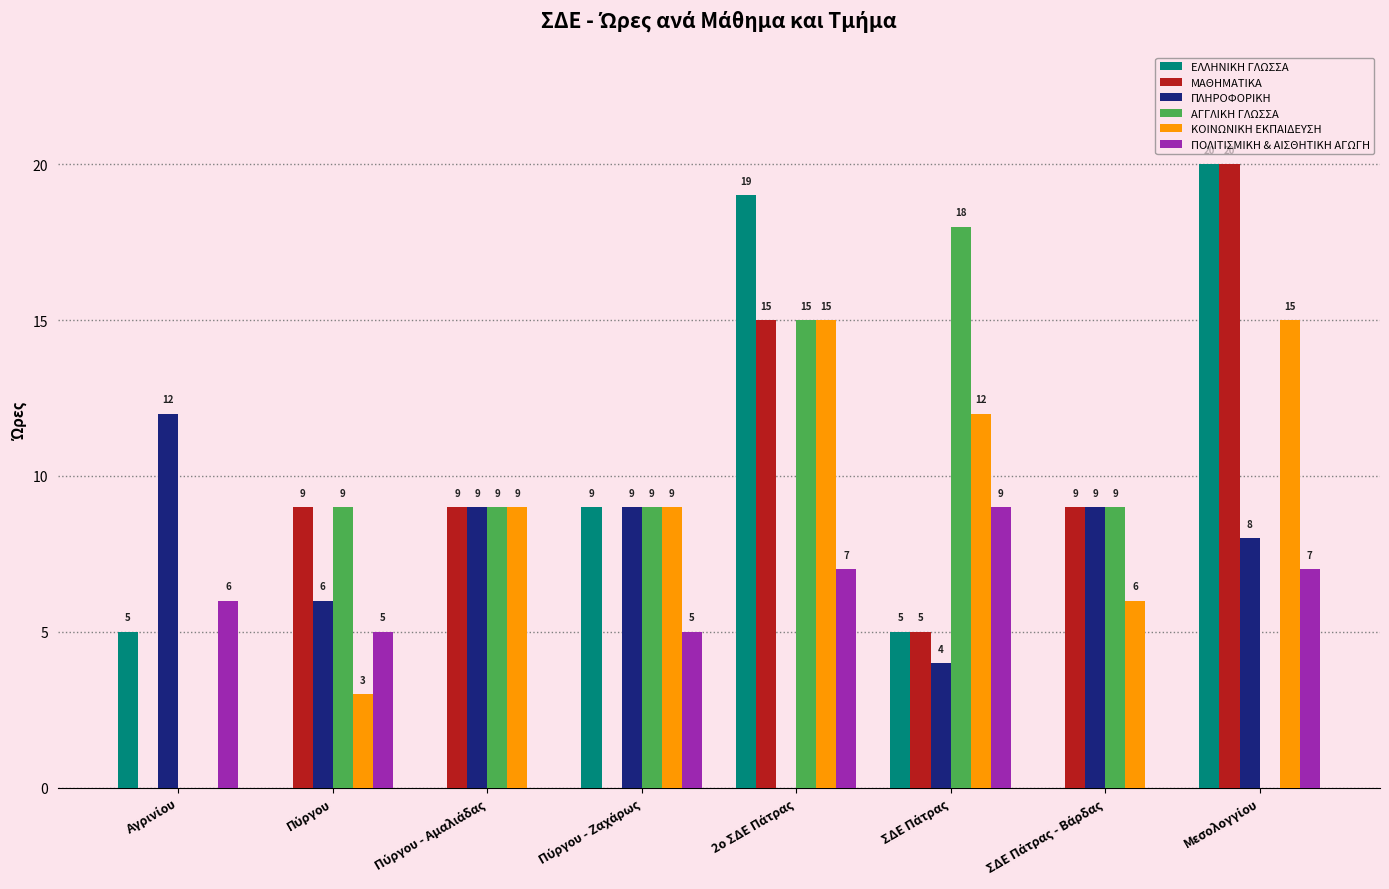

How many ΜΑΘΗΜΑΤΙΚΑ values are between 5 and 15?

5